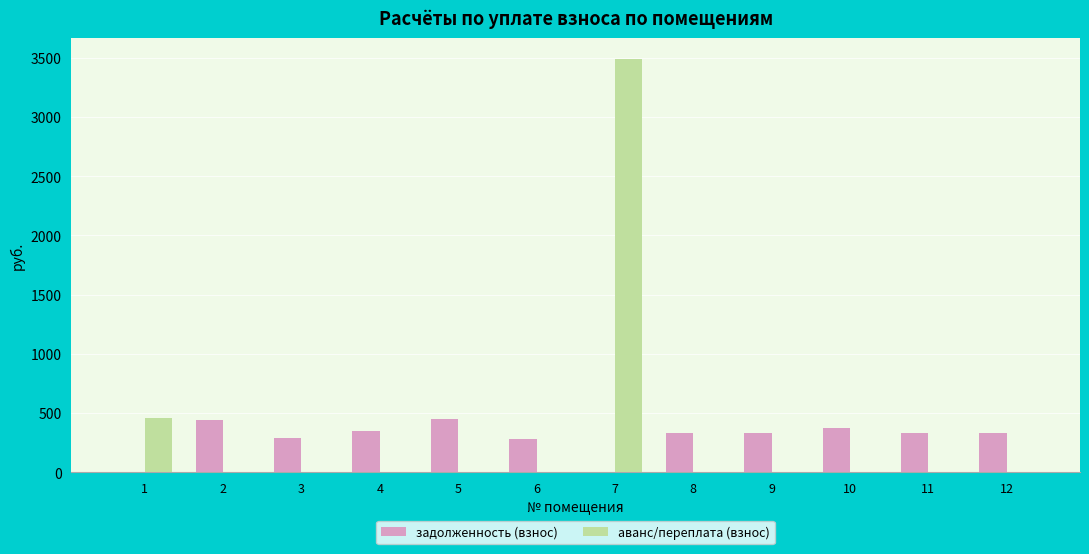

Is the value of задолженность (взнос) at 6 greater than the value of аванс/переплата (взнос) at 12?

Yes